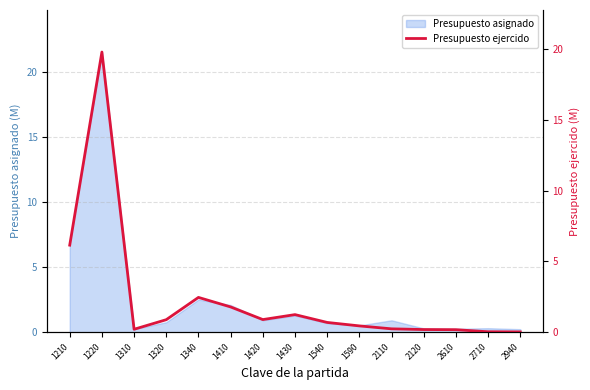

What is the difference between the values at 1310 and 1430?

1.0